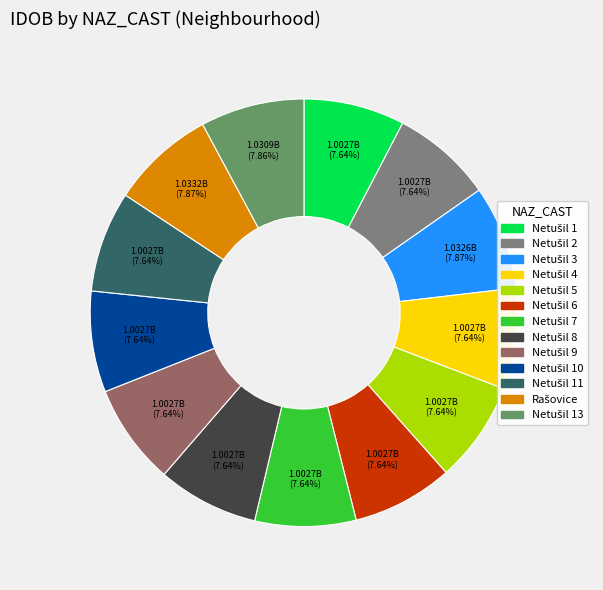

Is there a majority slice in this chart?

No